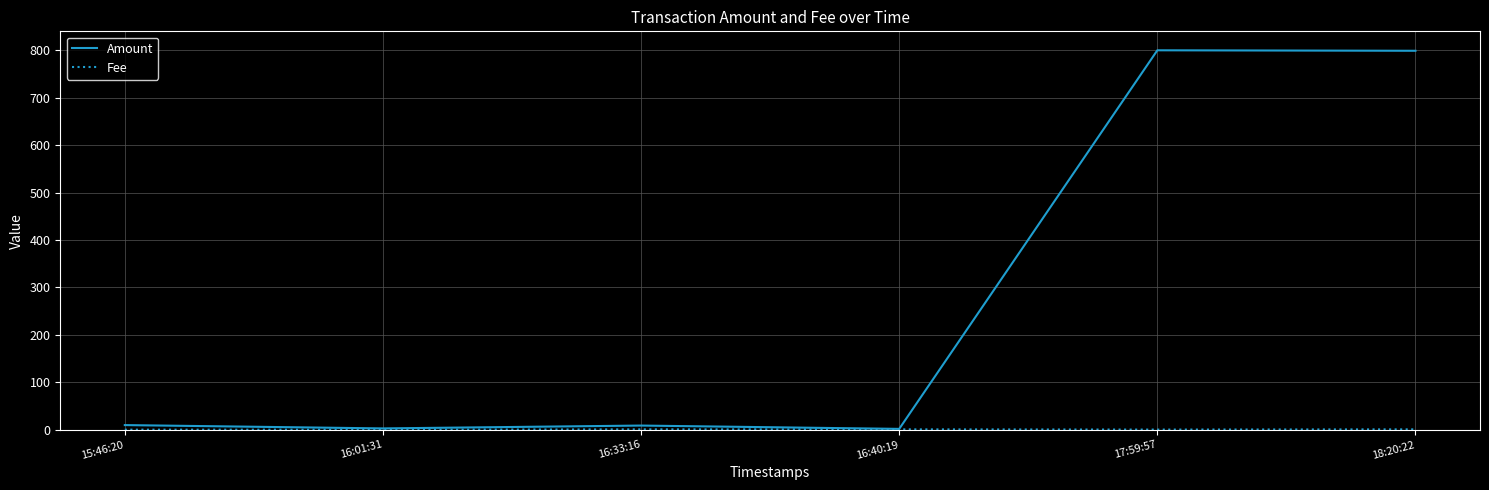

Does the chart have visible grid lines?

Yes